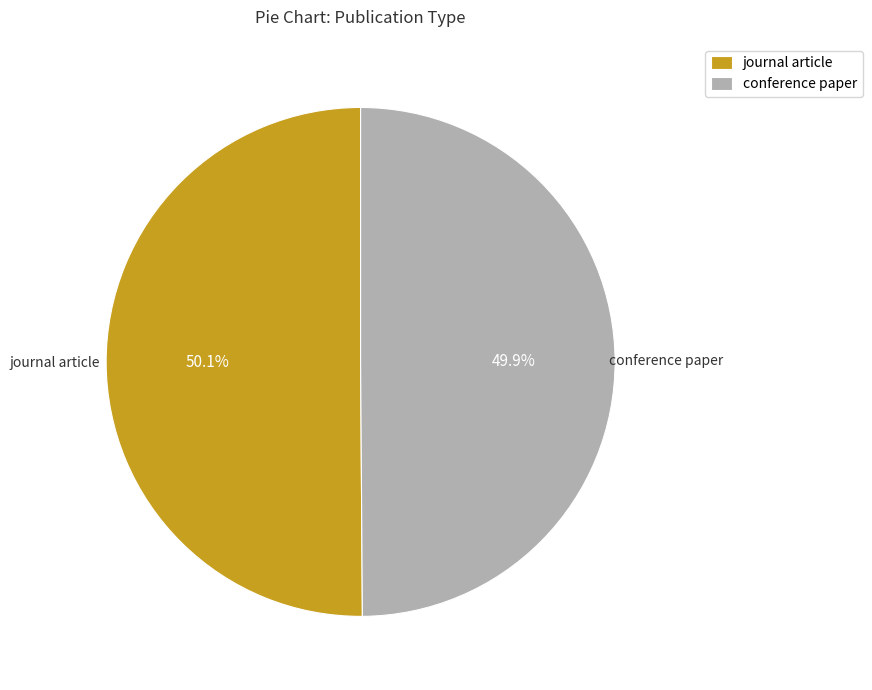

Is there any slice that represents more than half of the pie?

Yes